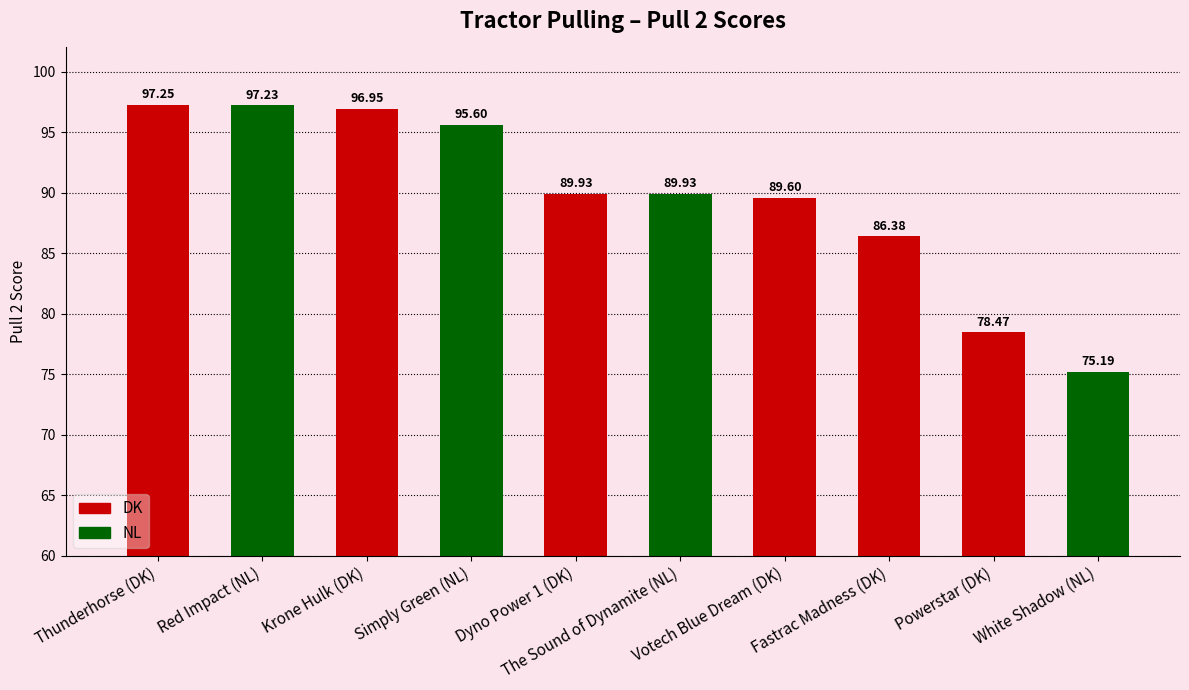

List the labels in order of value, largest first.

Thunderhorse (DK), Red Impact (NL), Krone Hulk (DK), Simply Green (NL), Dyno Power 1 (DK), The Sound of Dynamite (NL), Votech Blue Dream (DK), Fastrac Madness (DK), Powerstar (DK), White Shadow (NL)